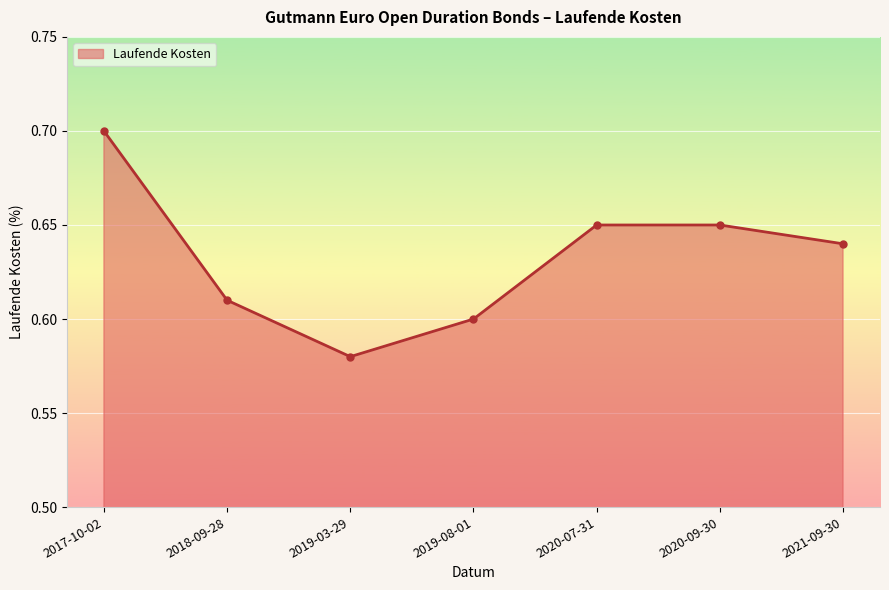

What is the label of the 2nd point from the left?

2018-09-28